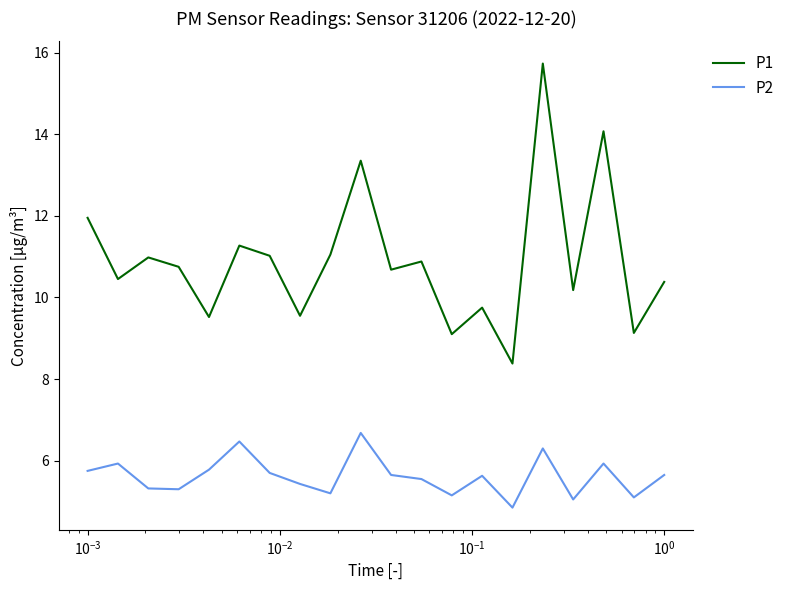

True or false: P1 and P2 intersect in this chart.

False